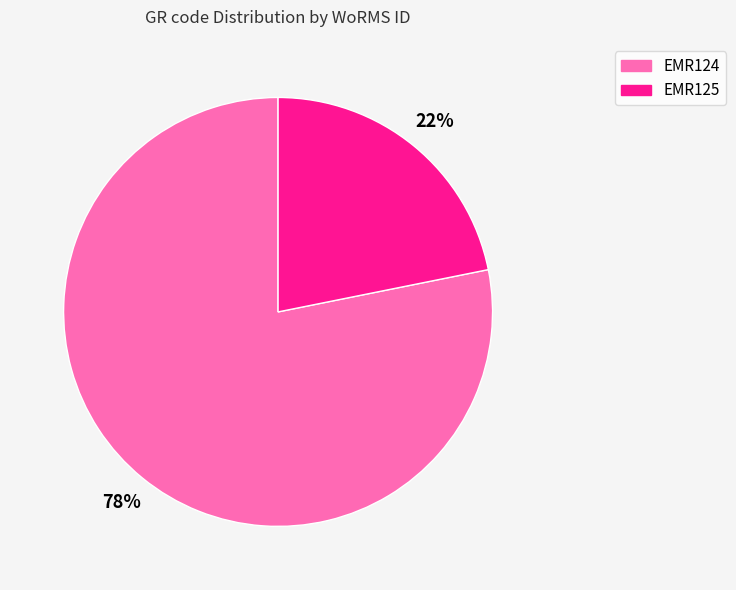

To the nearest percent, what portion does EMR125 represent?

22%